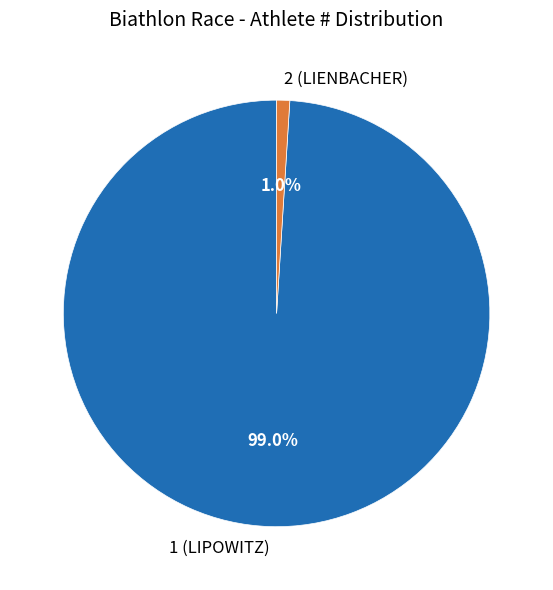

Rank the categories by value from lowest to highest.

2 (LIENBACHER), 1 (LIPOWITZ)